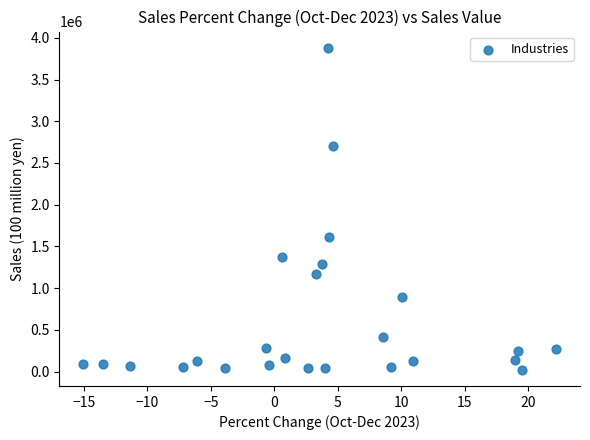

What is the range of X values (max minus min)?

37.3